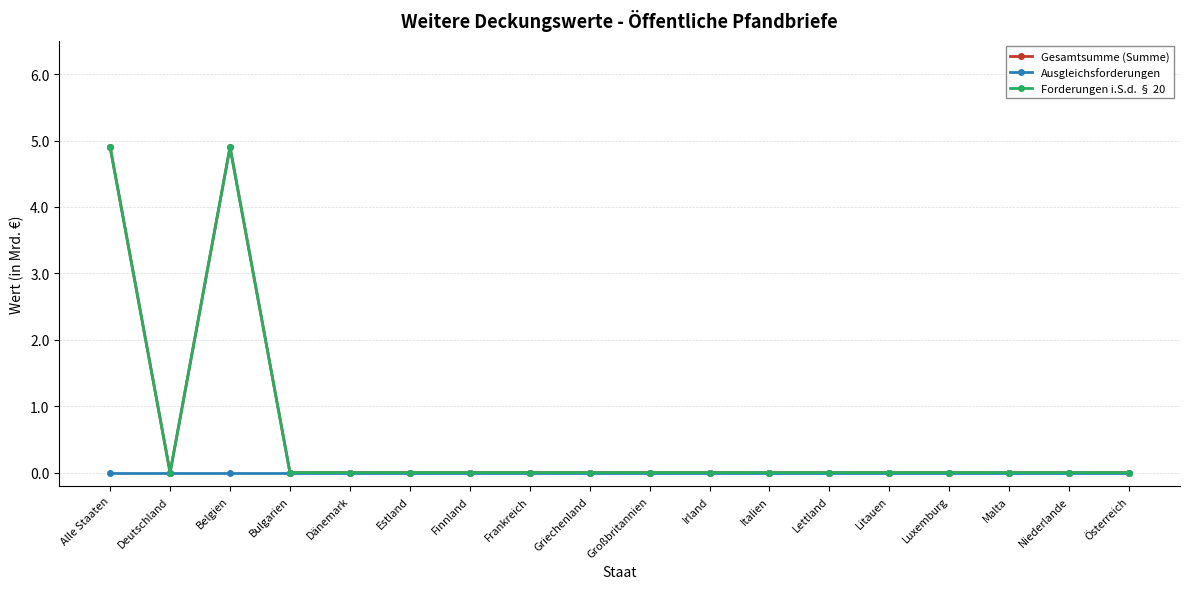

Reading left to right, transcribe all the data shown in this chart.

Gesamtsumme (Summe): 4.9	0.0	4.9	0.0	0.0	0.0	0.0	0.0	0.0	0.0	0.0	0.0	0.0	0.0	0.0	0.0	0.0	0.0
Ausgleichsforderungen: 0.0	0.0	0.0	0.0	0.0	0.0	0.0	0.0	0.0	0.0	0.0	0.0	0.0	0.0	0.0	0.0	0.0	0.0
Forderungen i.S.d. § 20: 4.9	0.0	4.9	0.0	0.0	0.0	0.0	0.0	0.0	0.0	0.0	0.0	0.0	0.0	0.0	0.0	0.0	0.0